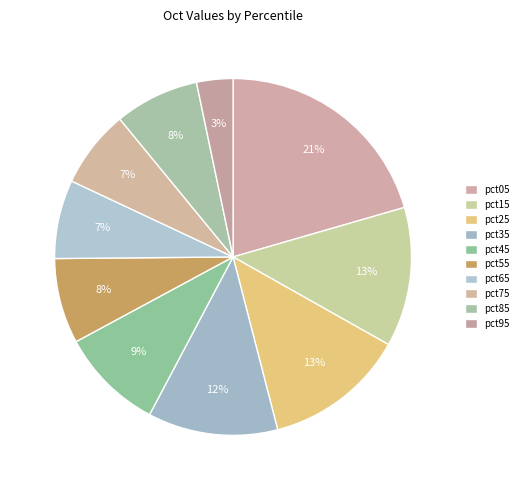

What percentage is the pct35 slice, to the nearest percent?

12%